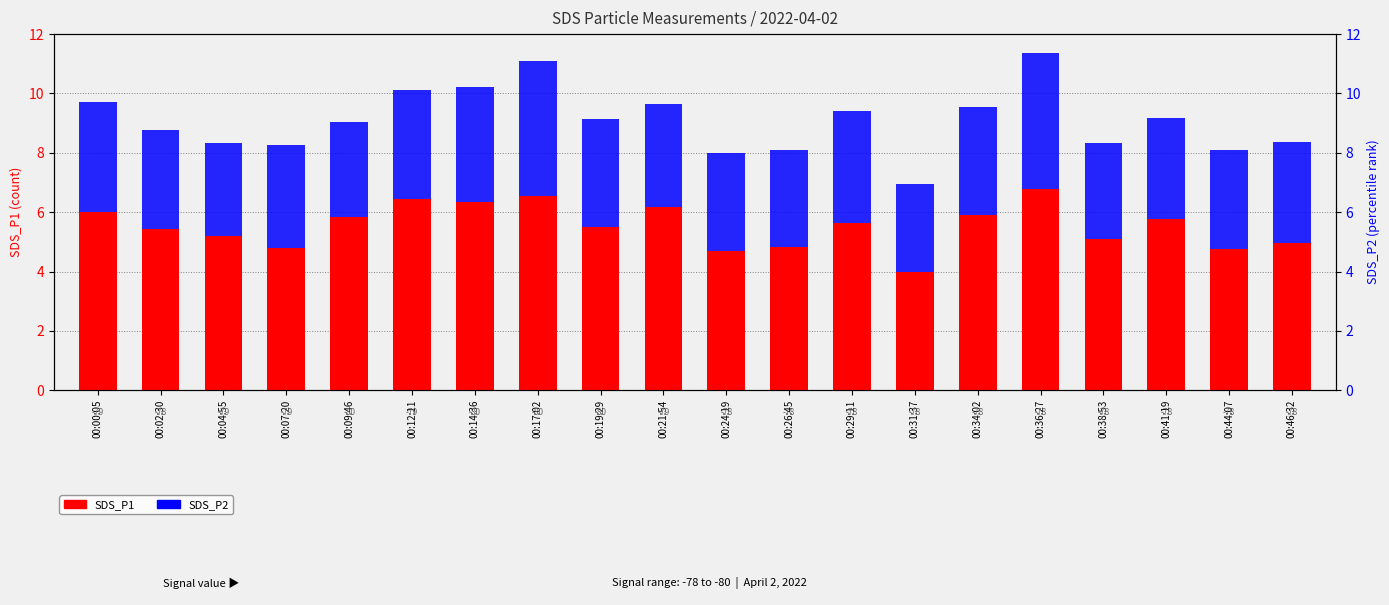

Which series has the largest total across all categories?

SDS_P1